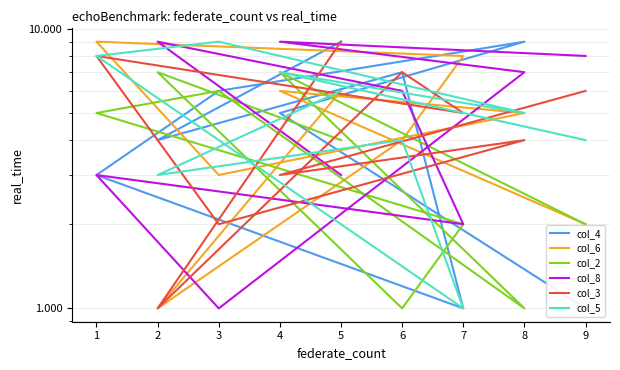

How many data points does each series have?

9